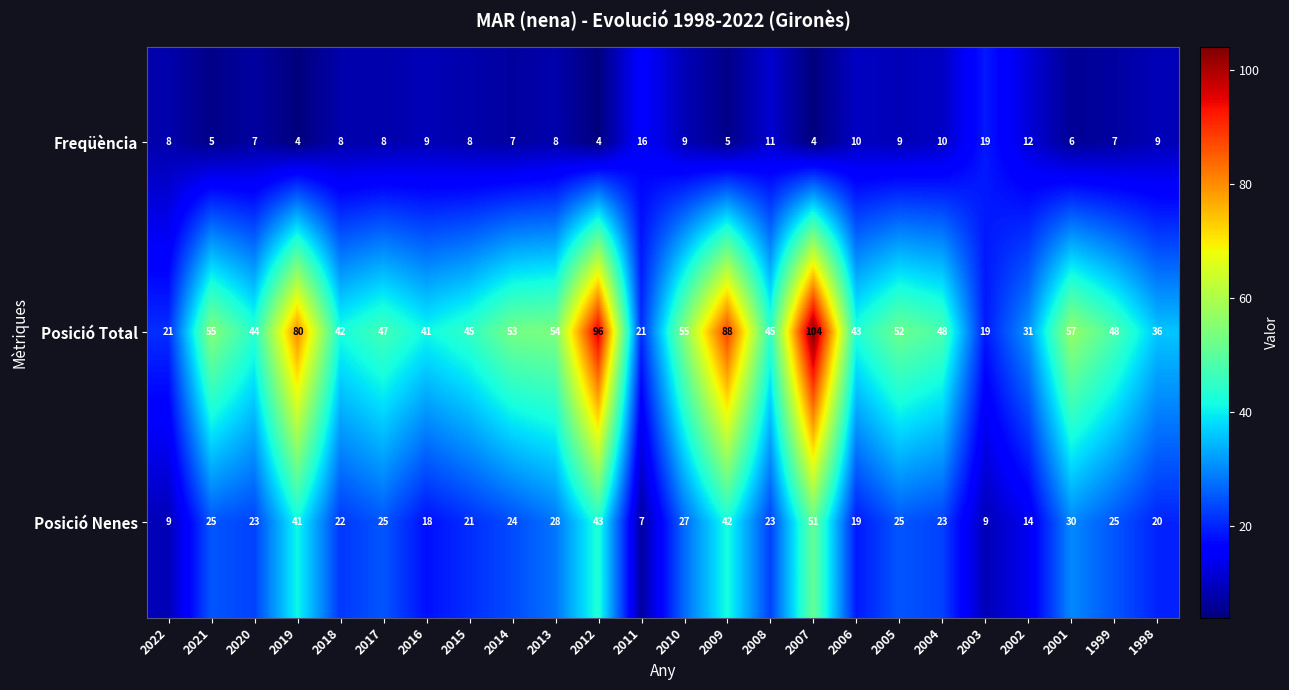

Is it true that Posició Nenes equals 23 at 2020?

True